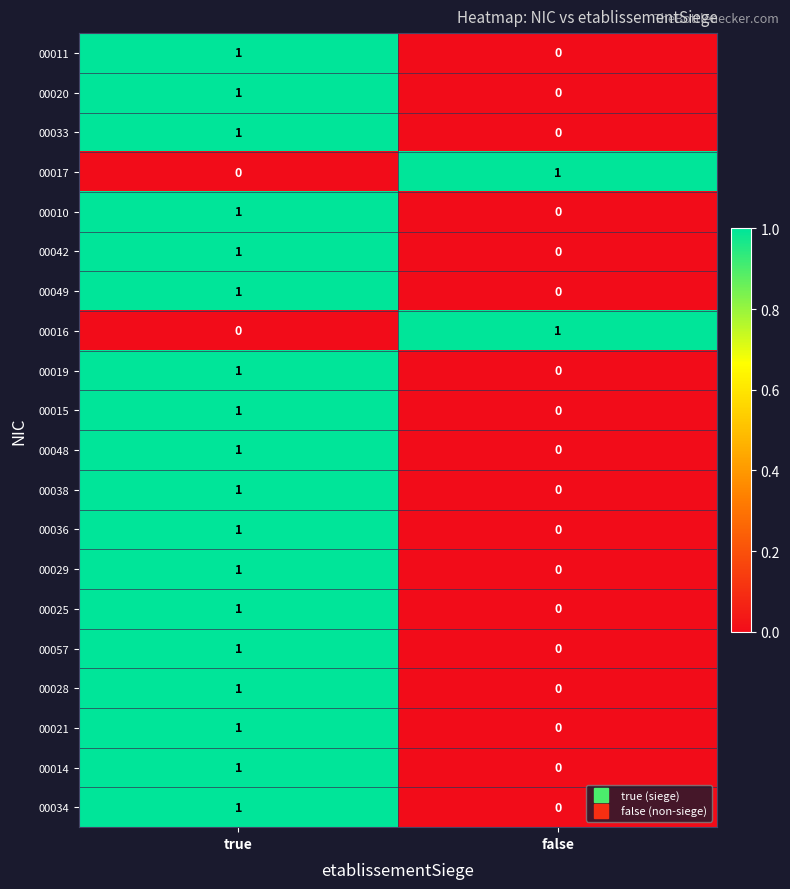

True or false: 00025 has a value of 0 at false.

True